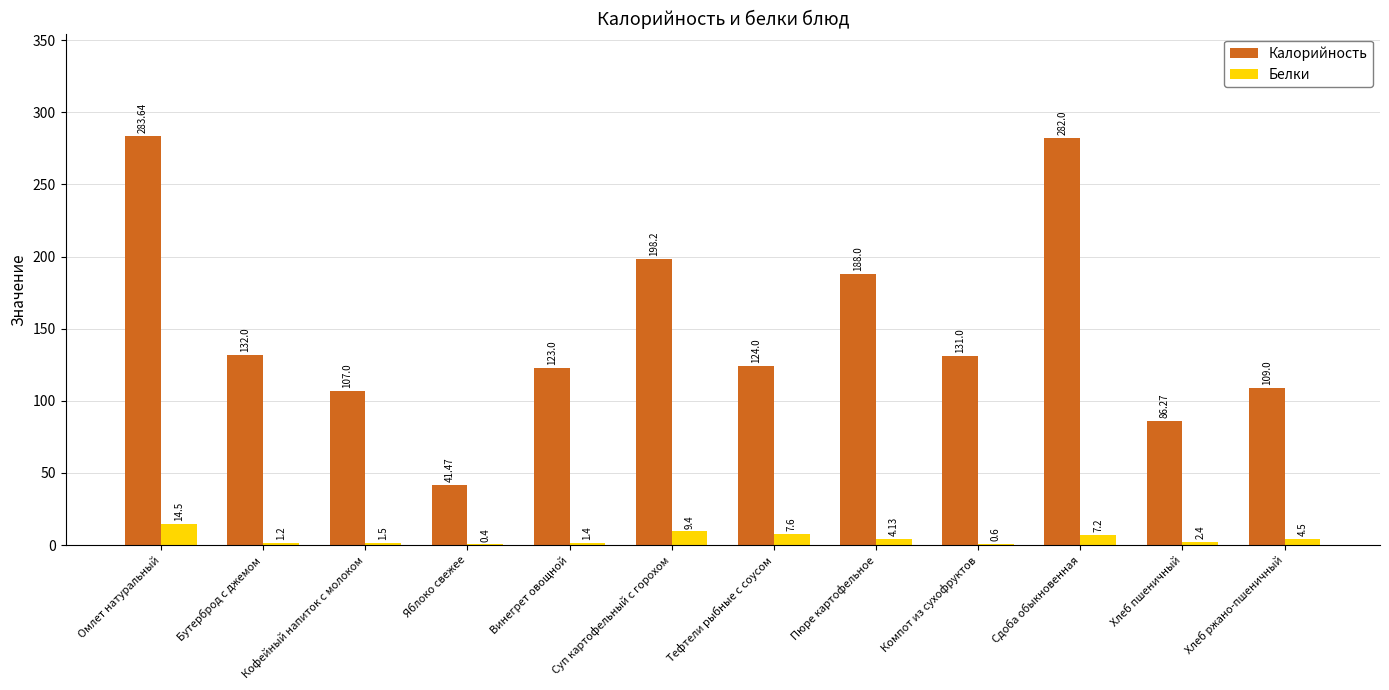

What is the spread (max minus min) of values at Хлеб пшеничный?

83.9